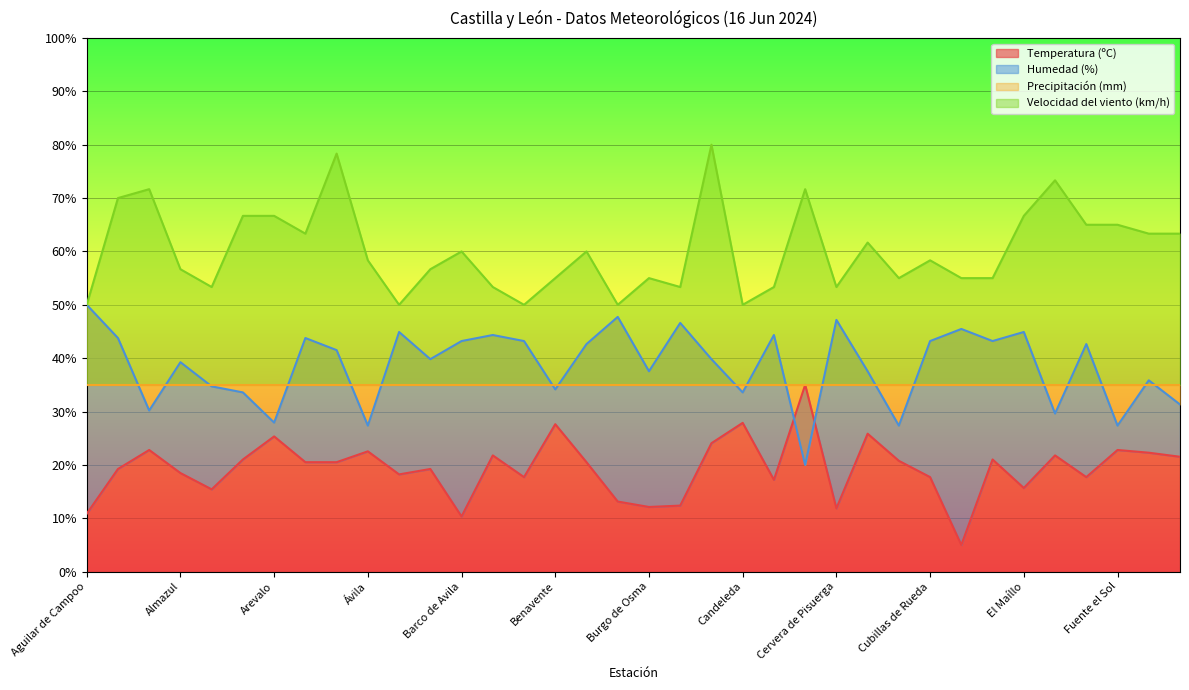

At which label does Velocidad del viento (km/h) first exceed 58?

Alcañices